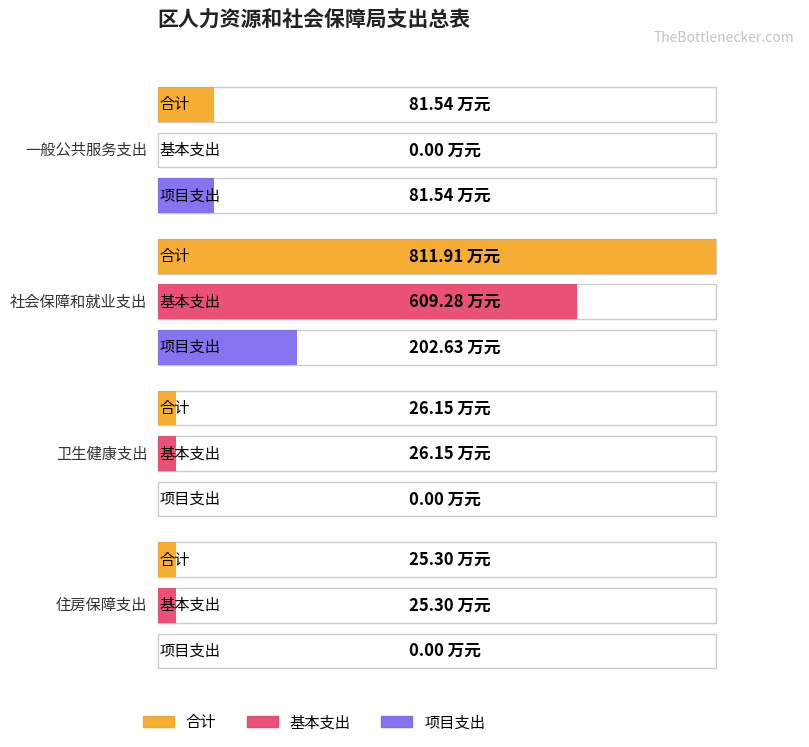

Reading left to right, what are all the values shown in this chart?

合计: 81.5	811.9	26.2	25.3
基本支出: 0.0	609.3	26.2	25.3
项目支出: 81.5	202.6	0.0	0.0